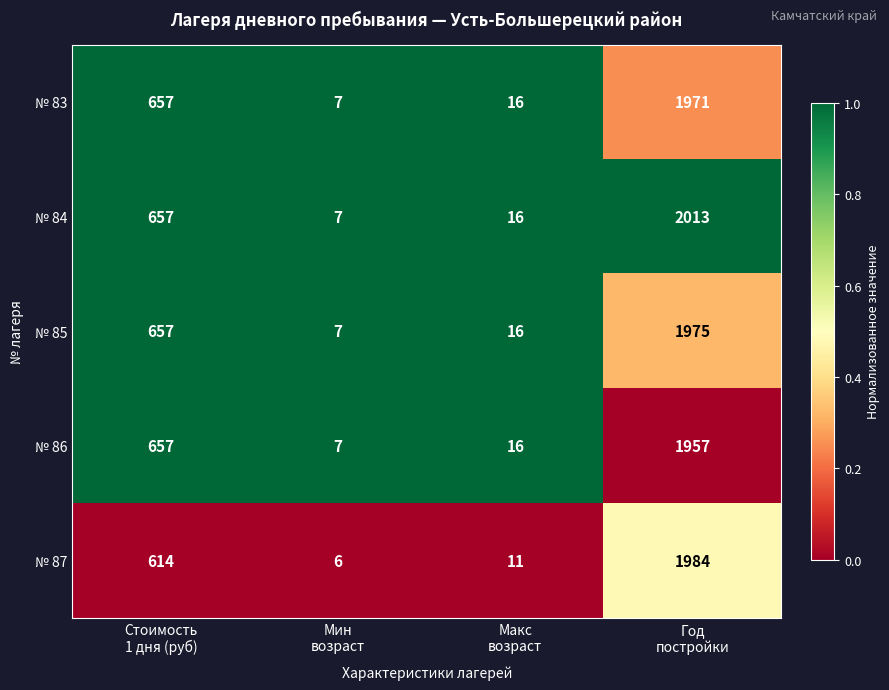

List the series in order of their peak value, lowest first.

№ 86, № 83, № 85, № 87, № 84